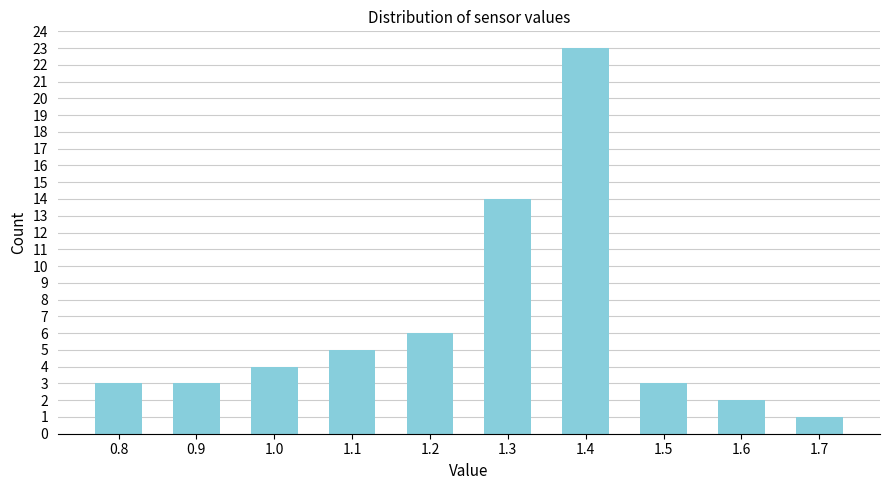

Reading left to right, transcribe all the data shown in this chart.

0.8=3	0.9=3	1.0=4	1.1=5	1.2=6	1.3=14	1.4=23	1.5=3	1.6=2	1.7=1